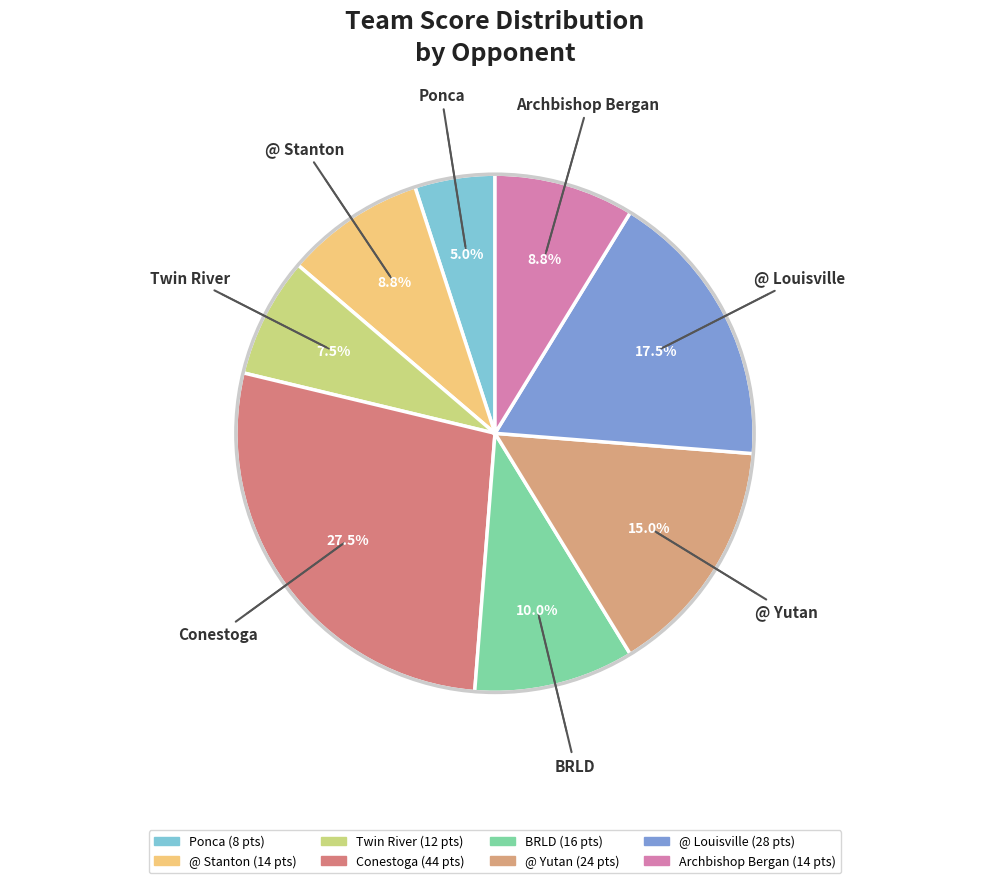

How many slices are in this pie chart?

8